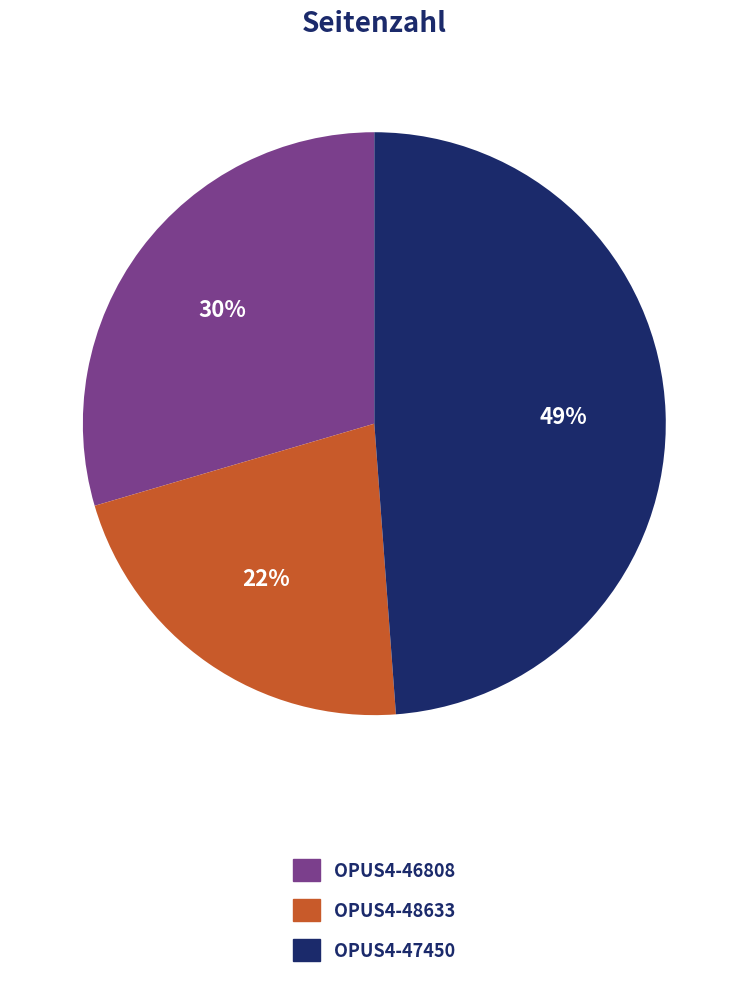

True or false: OPUS4-48633 accounts for 27% of the total.

False